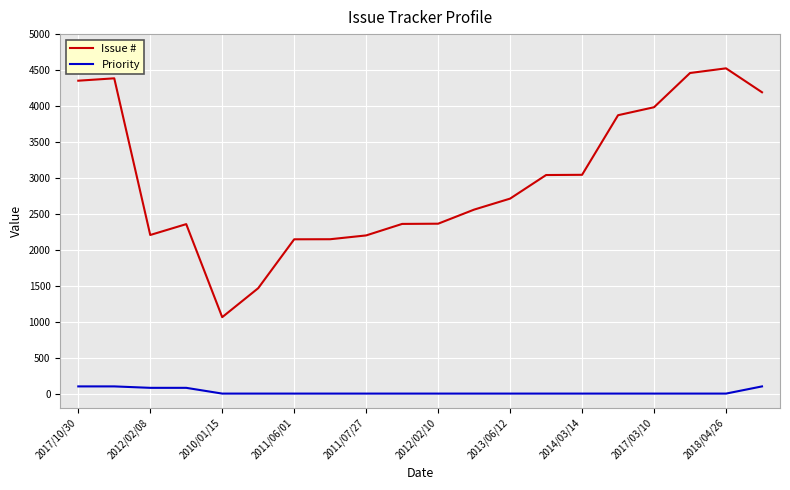

How many lines are shown in the chart?

2